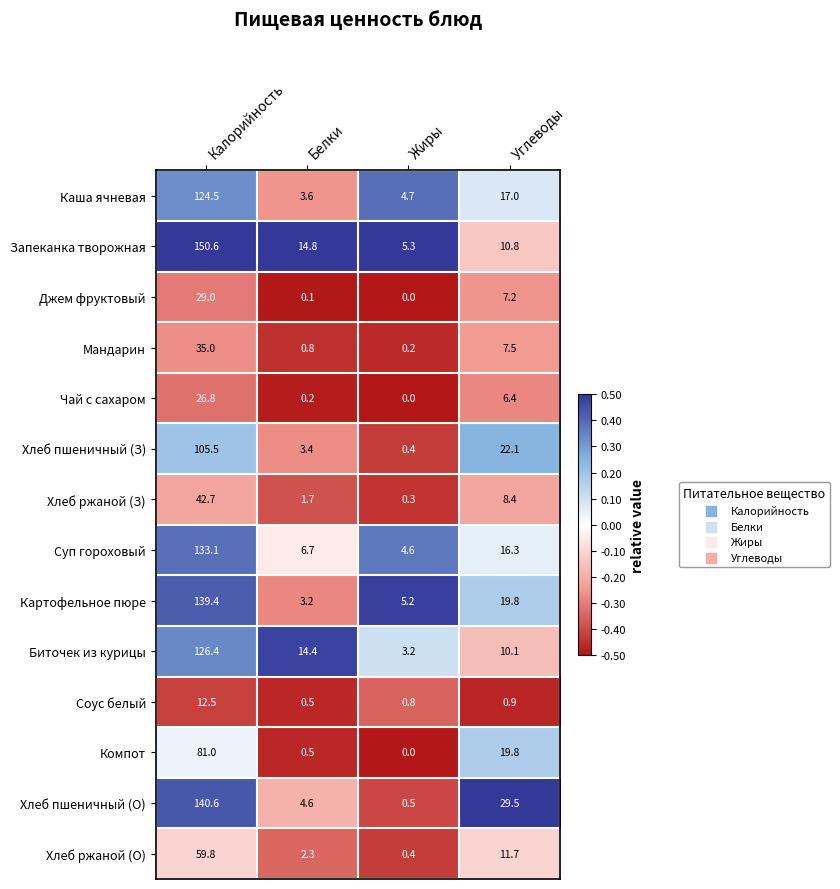

At which category does the chart reach its peak across all series?

Калорийность